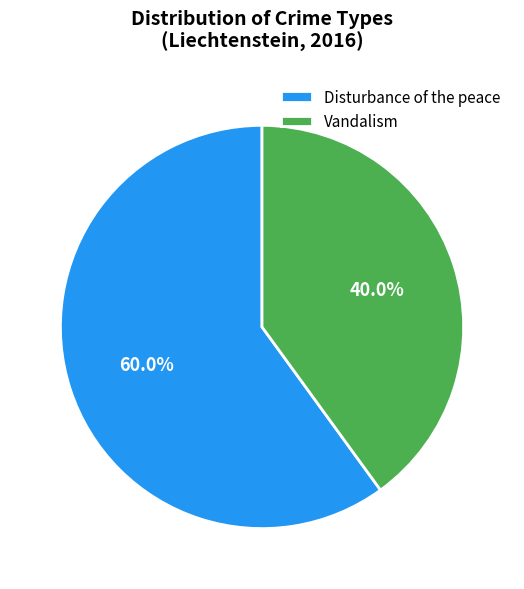

Is it true that Vandalism is 40% of the pie?

True